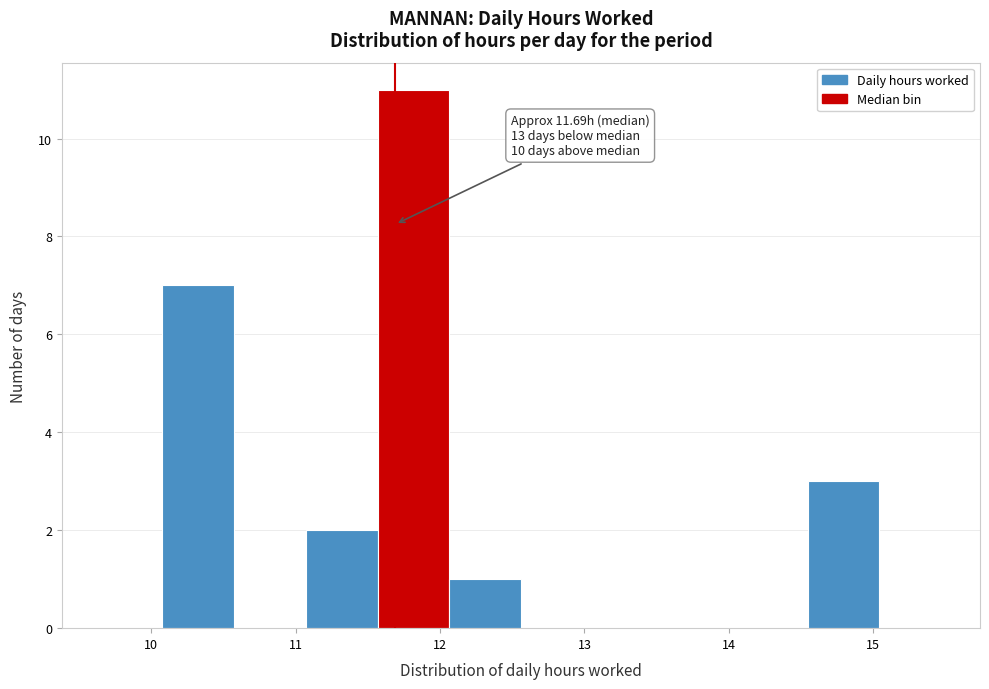

Over which range of the x-axis is the bar tallest?

11.6 to 12.1